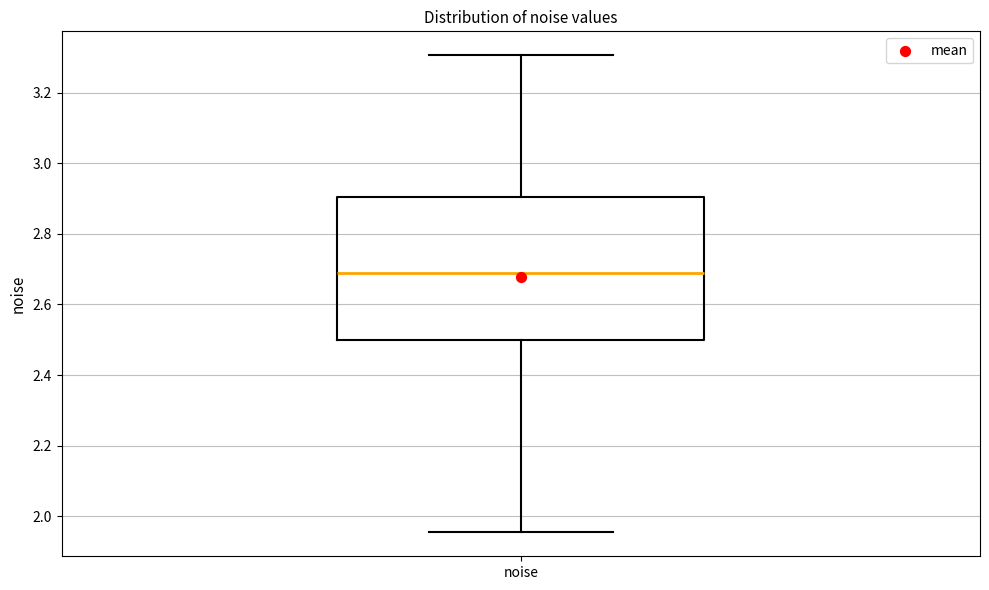

Where does the median line of the box for noise sit on the y-axis? The values are not printed on the chart, so give them approximately, as read against the axis.

2.68